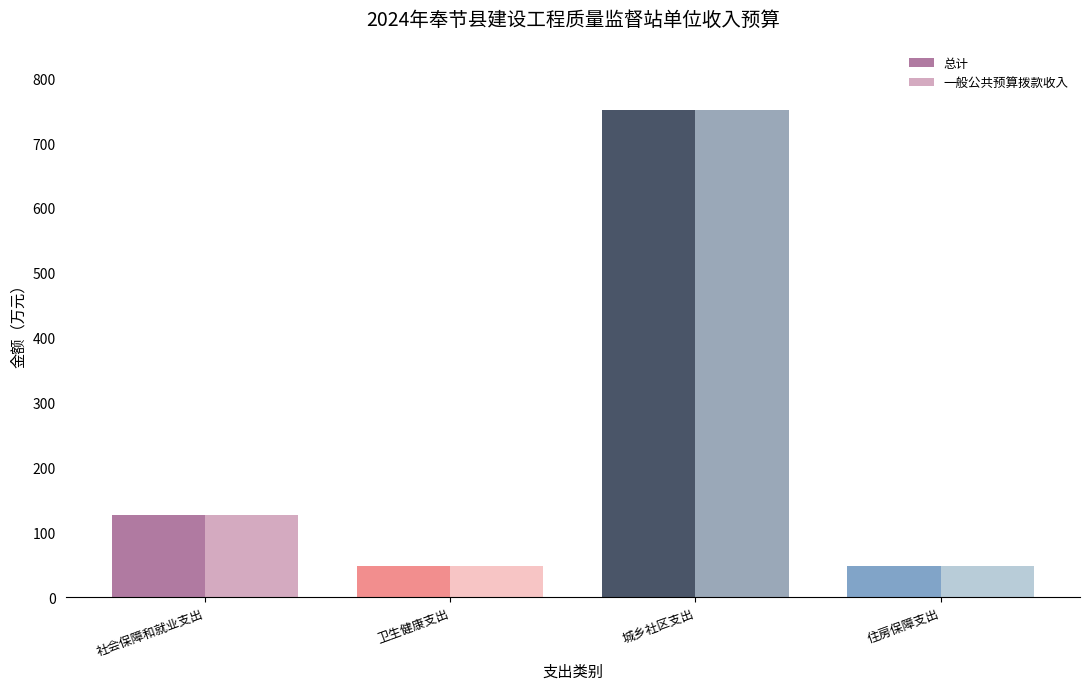

What is the highest value of the 总计 series?

751.7